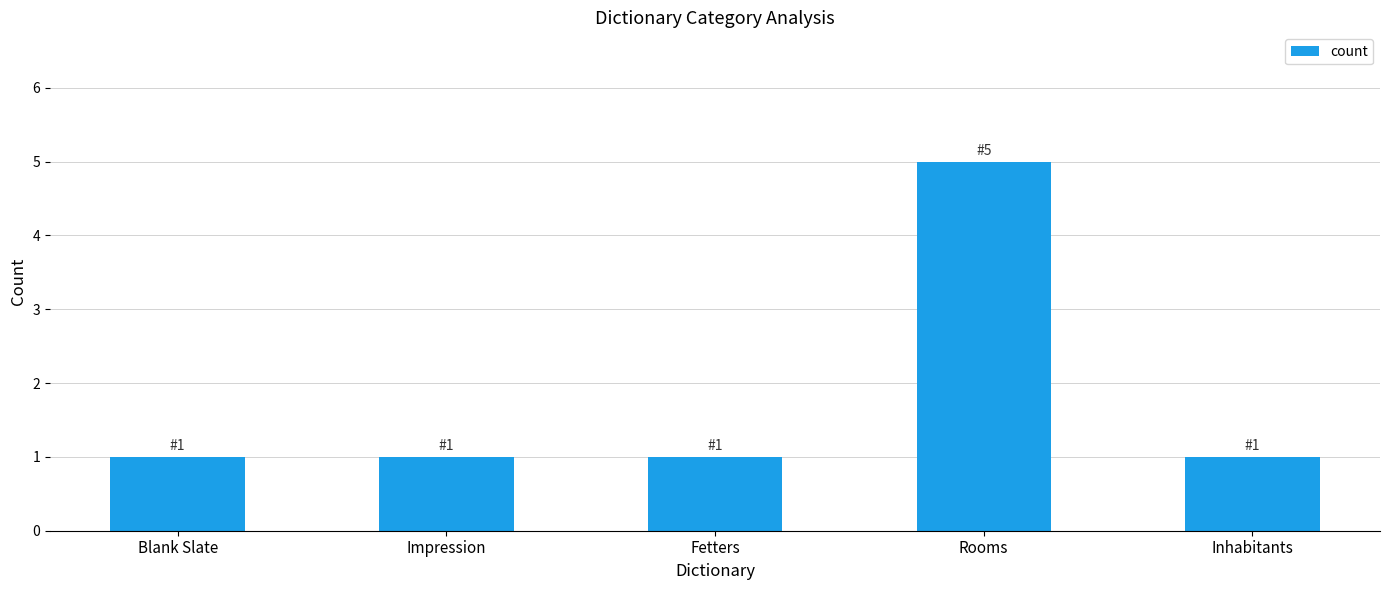

The chart shows a value of 1 at Impression. True or false?

True